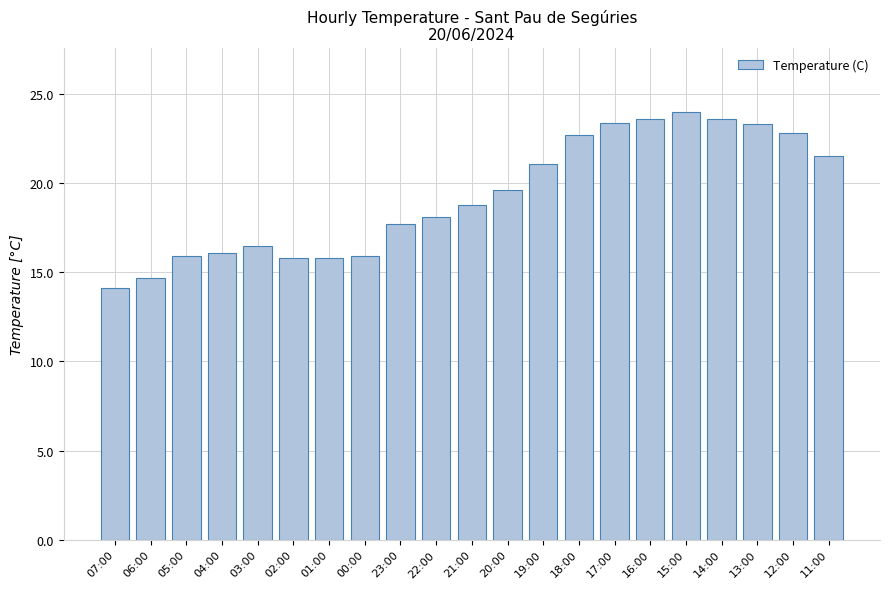

Does the chart contain any negative values?

No